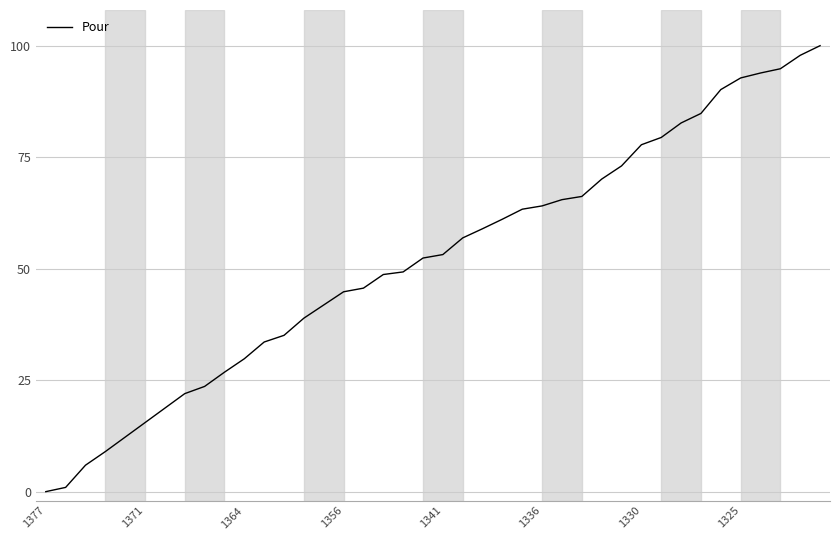

What is the greatest value displayed?

100.0